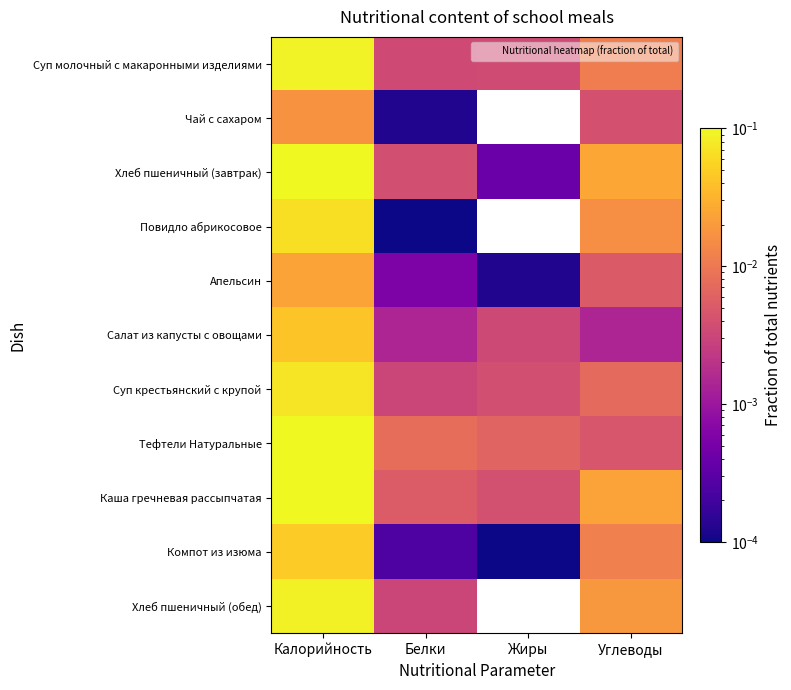

Between Калорийность and Жиры, which is larger?

Калорийность